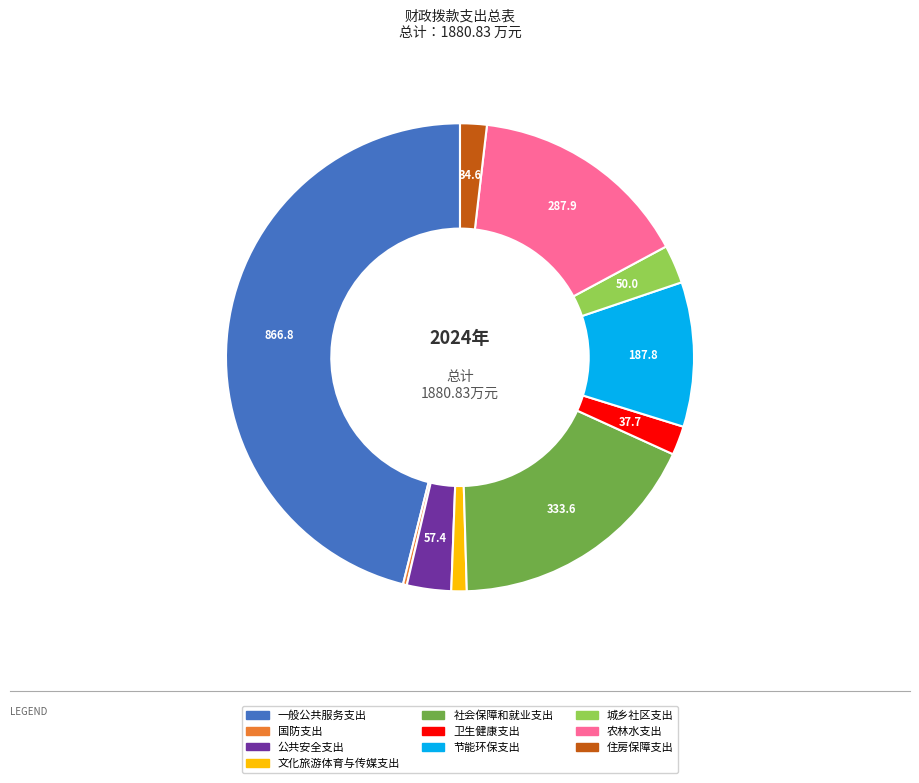

Is it true that 一般公共服务支出 is 46% of the pie?

True